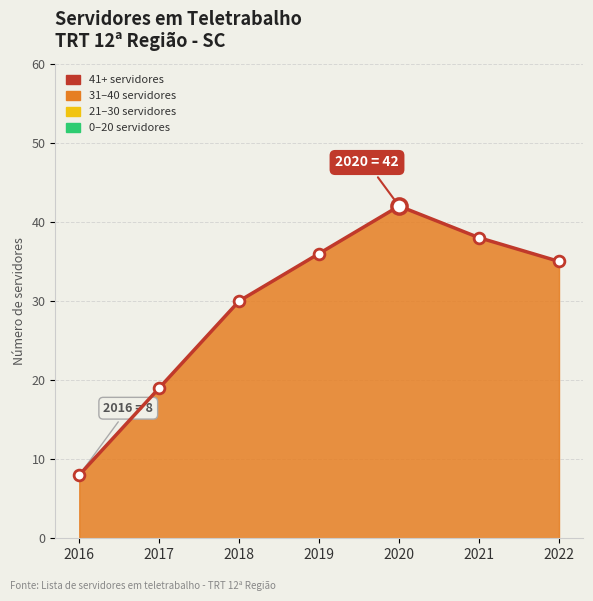

Between 2021 and 2022, which is larger?

2021